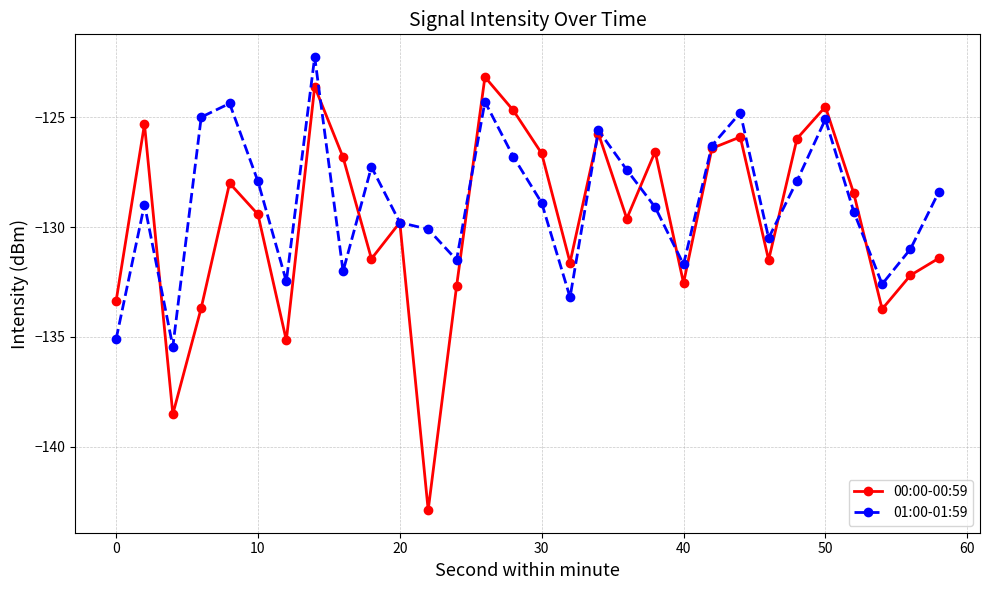

True or false: 01:00-01:59 and 00:00-00:59 intersect in this chart.

True